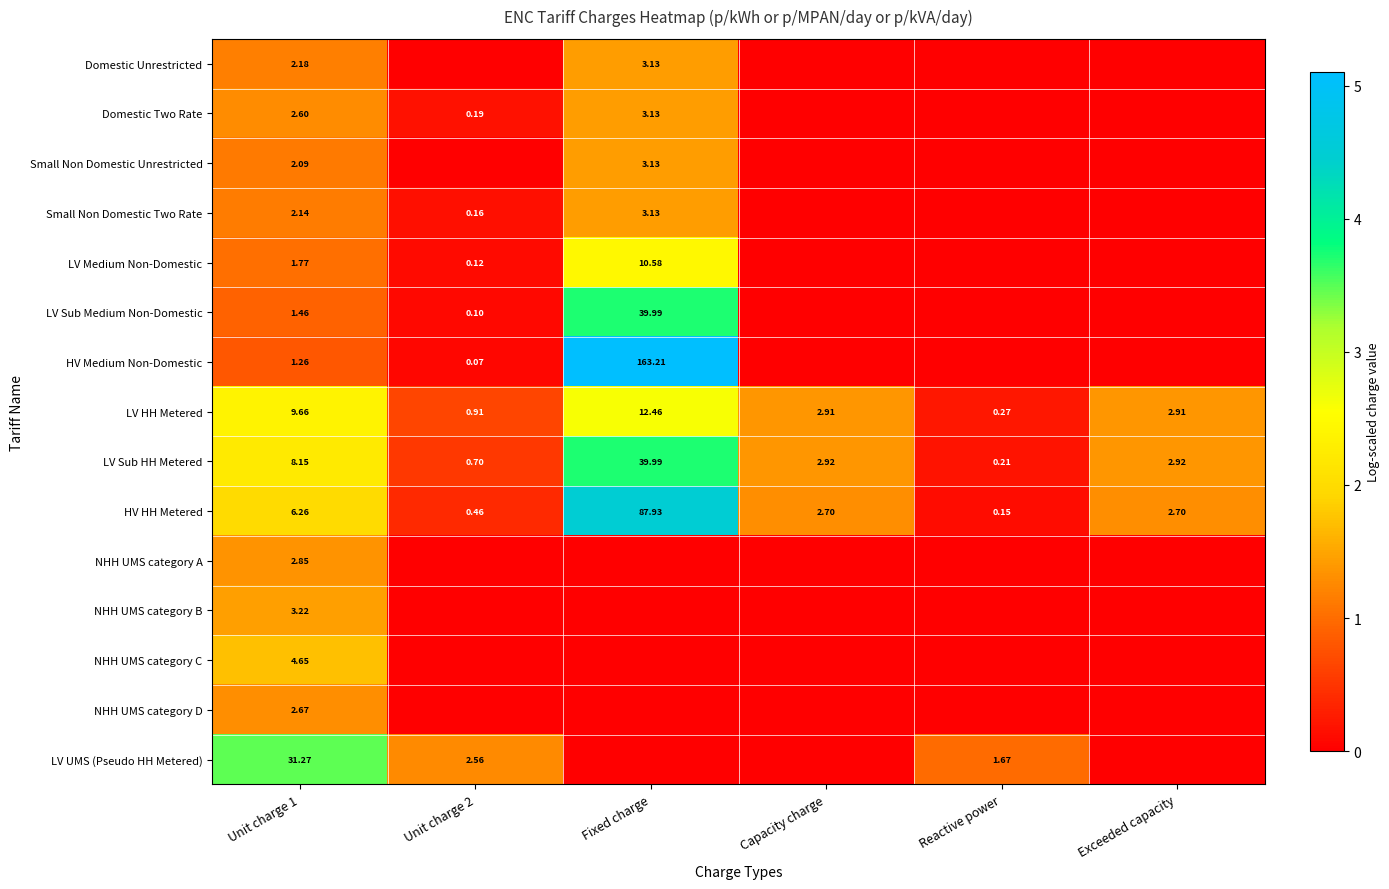

Between Reactive power and Capacity charge, which is larger?

Reactive power